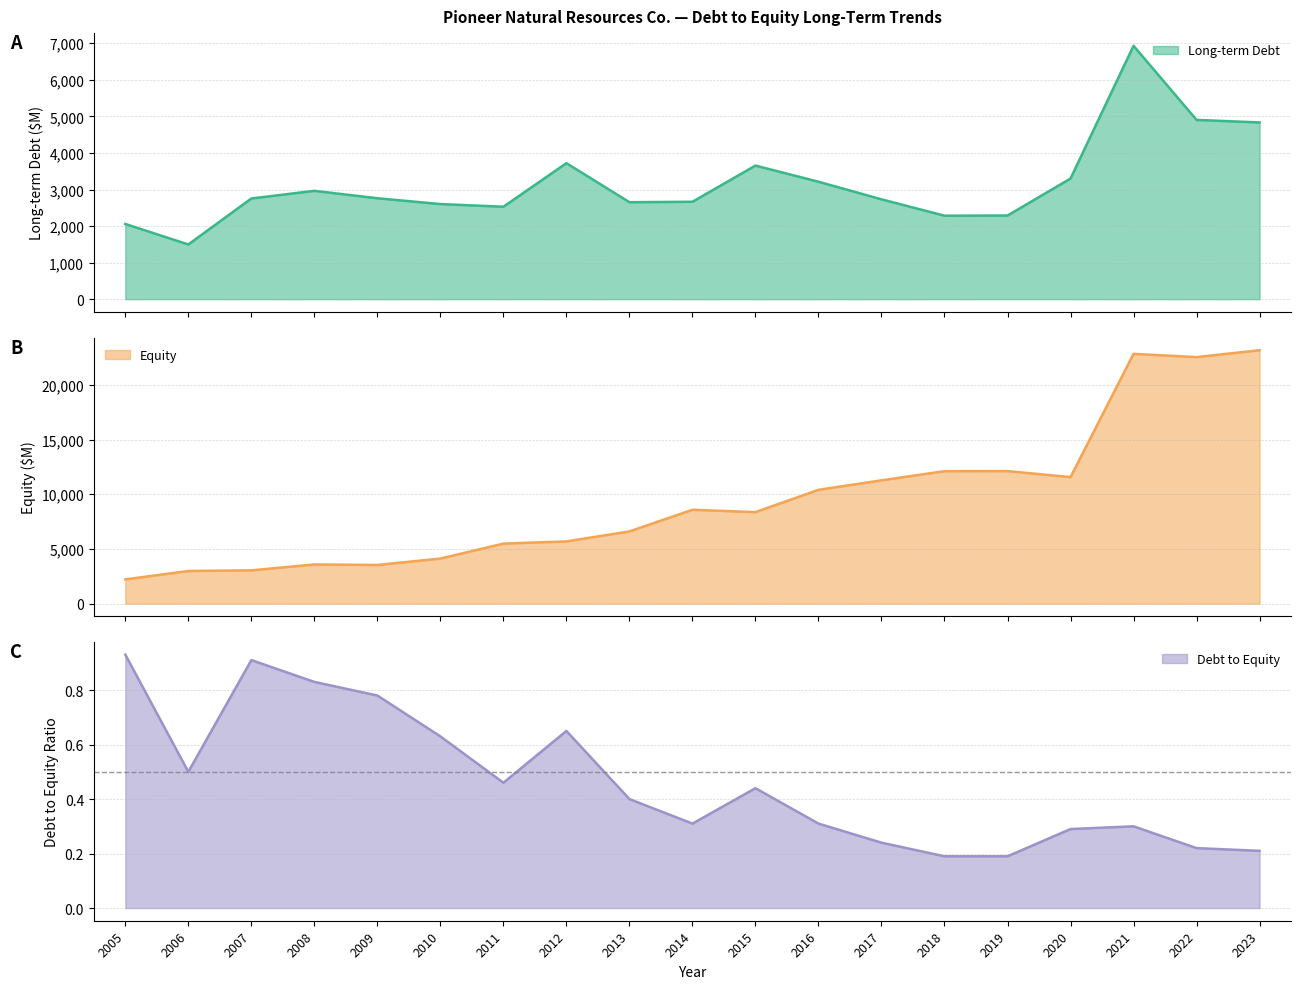

Does the chart display data point markers on the line(s)?

No